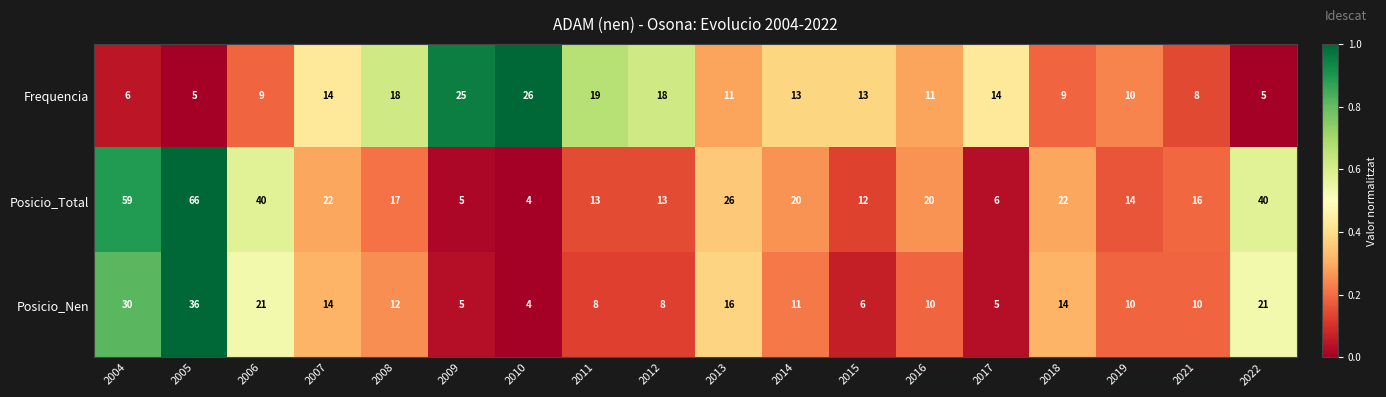

What is the sum of all Posicio_Total values?

415